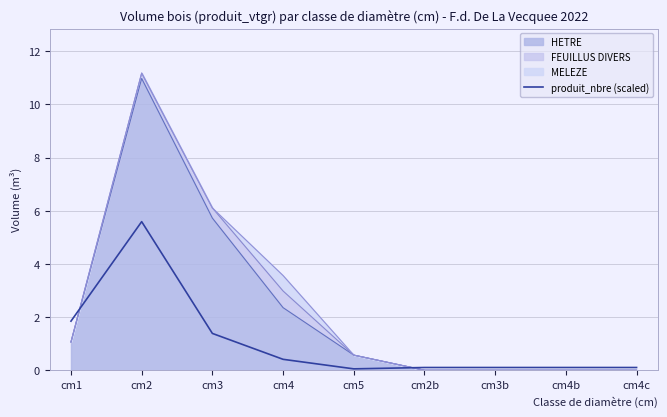

What is the sum of the values at cm3b and cm4c?

0.2